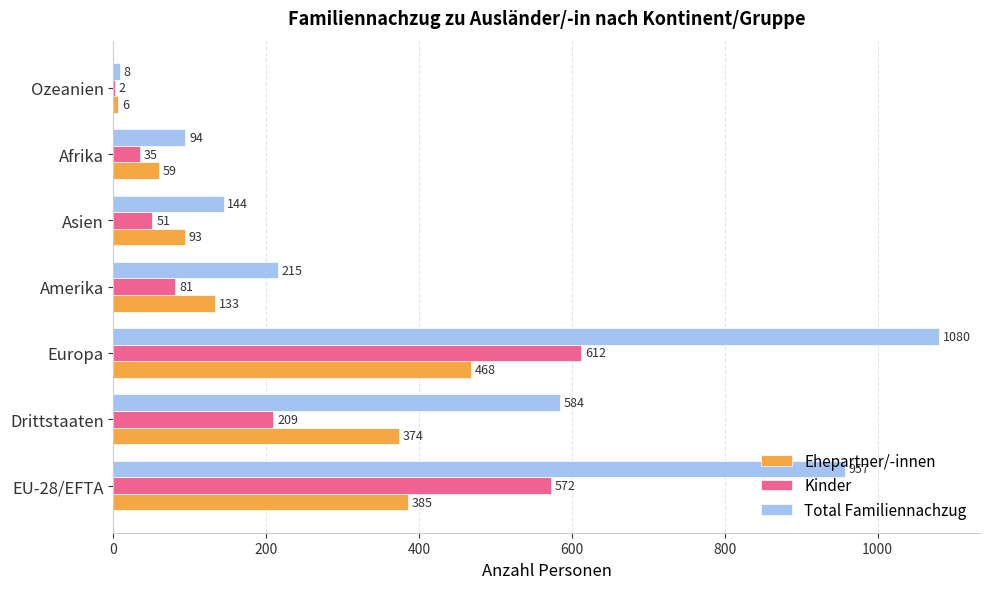

Count the number of categories in the chart.

7